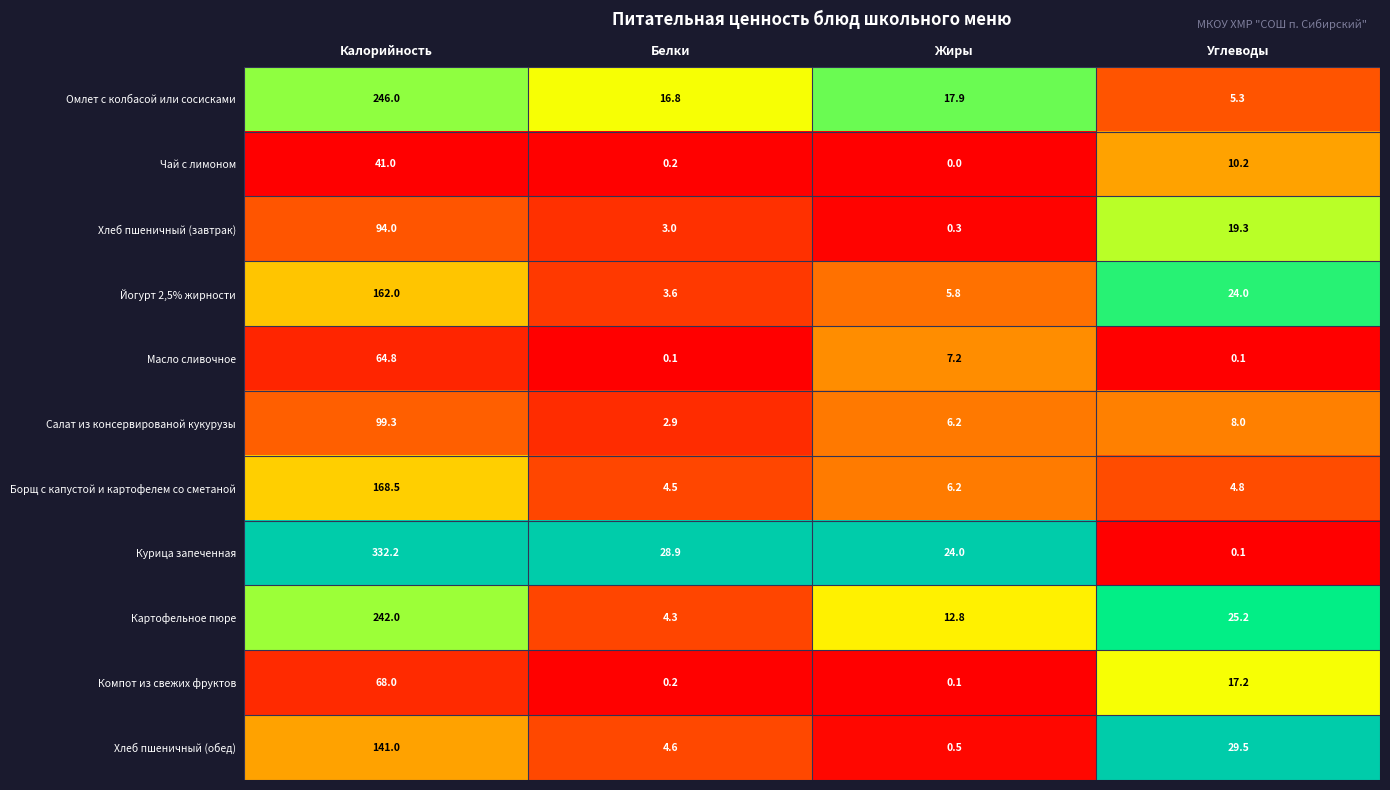

At which category does the chart reach its peak across all series?

Калорийность